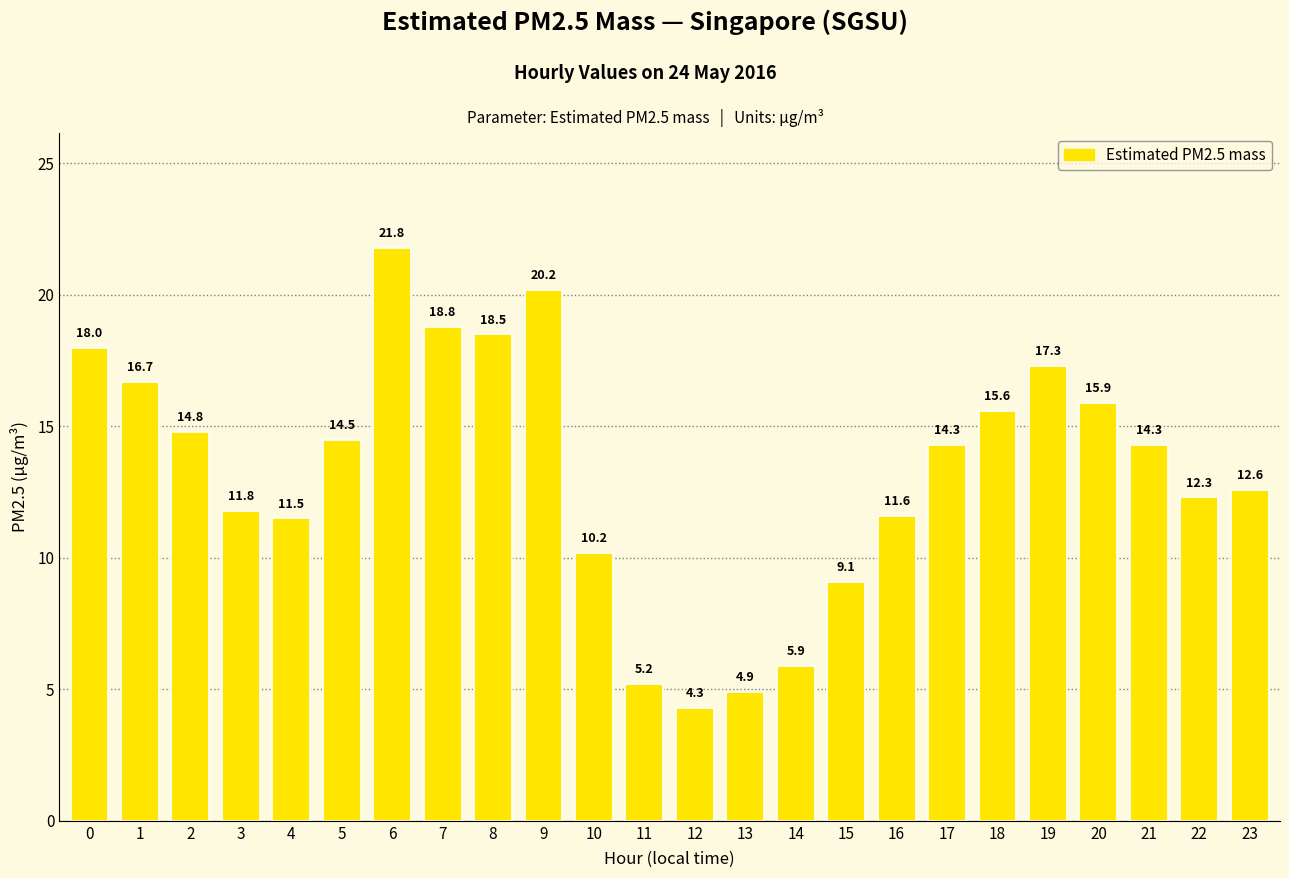

The chart shows a value of 21.2 at 5. True or false?

False